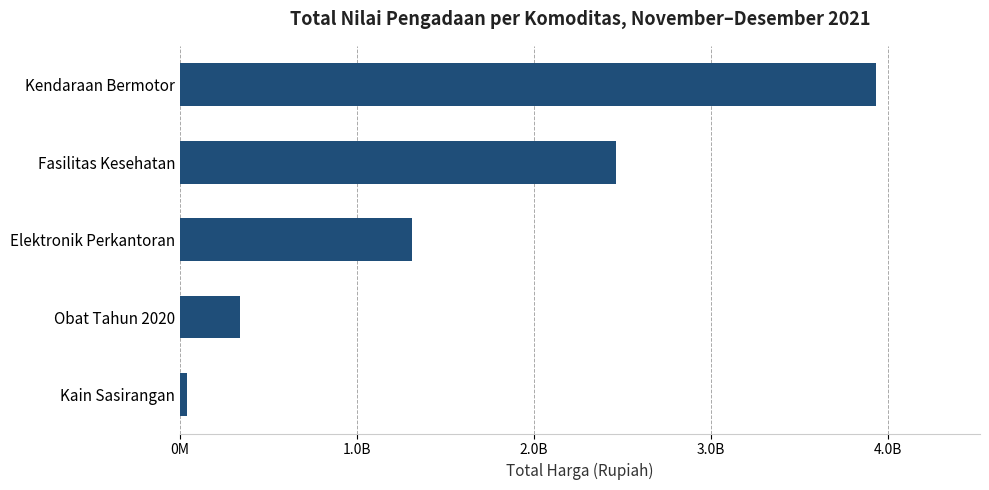

How many data points are above 1311221800?

2